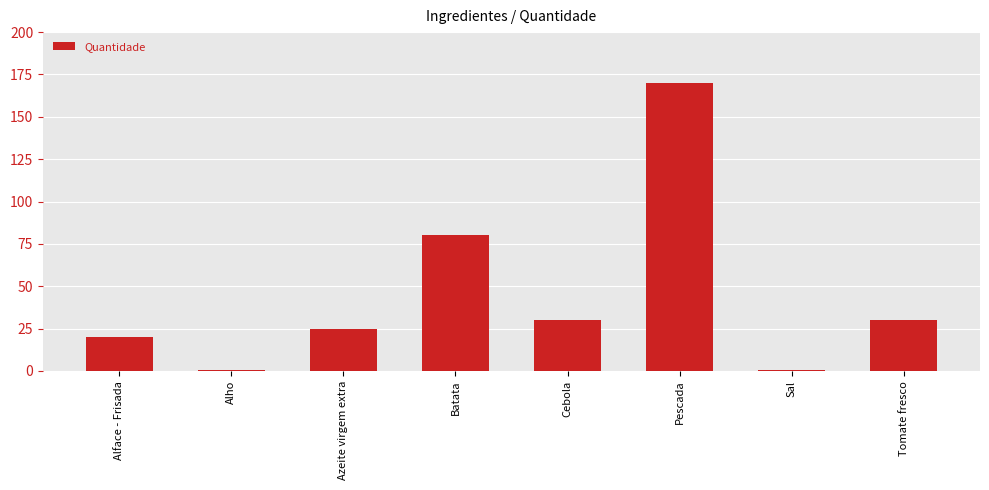

Approximately how many times larger is the value at Azeite virgem extra compared to Batata?

0.3